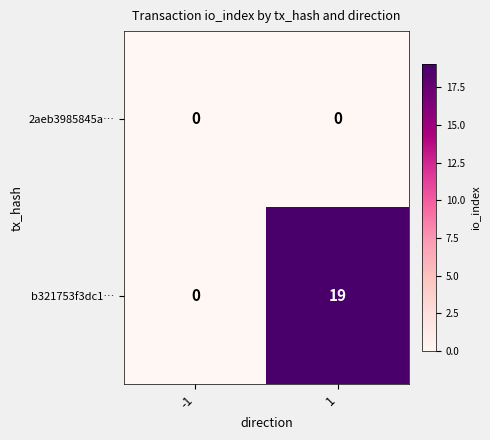

The b321753f3dc1… series shows 0 at -1. True or false?

True